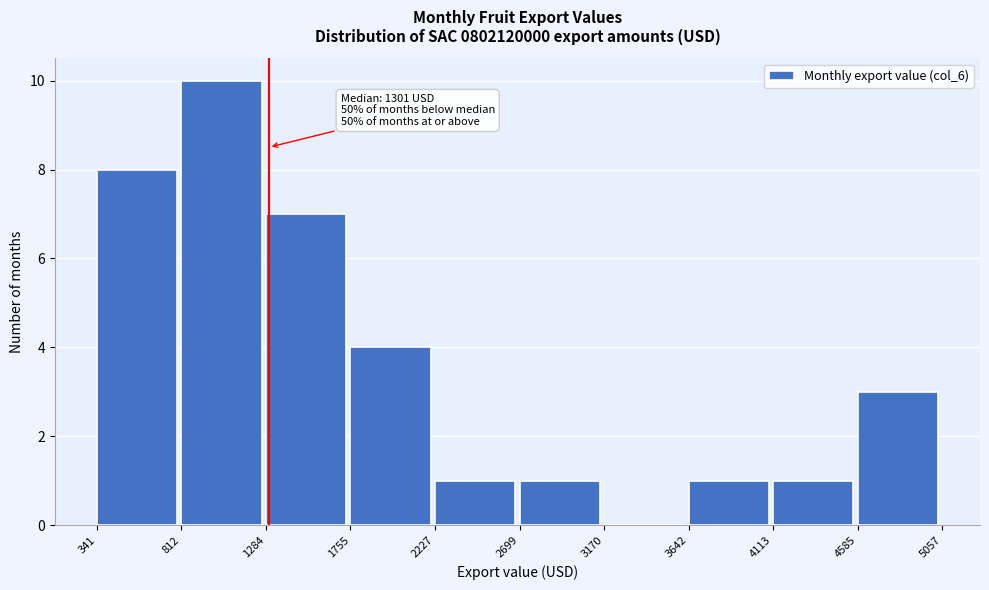

Over which range of the x-axis is the bar tallest?

812 to 1284